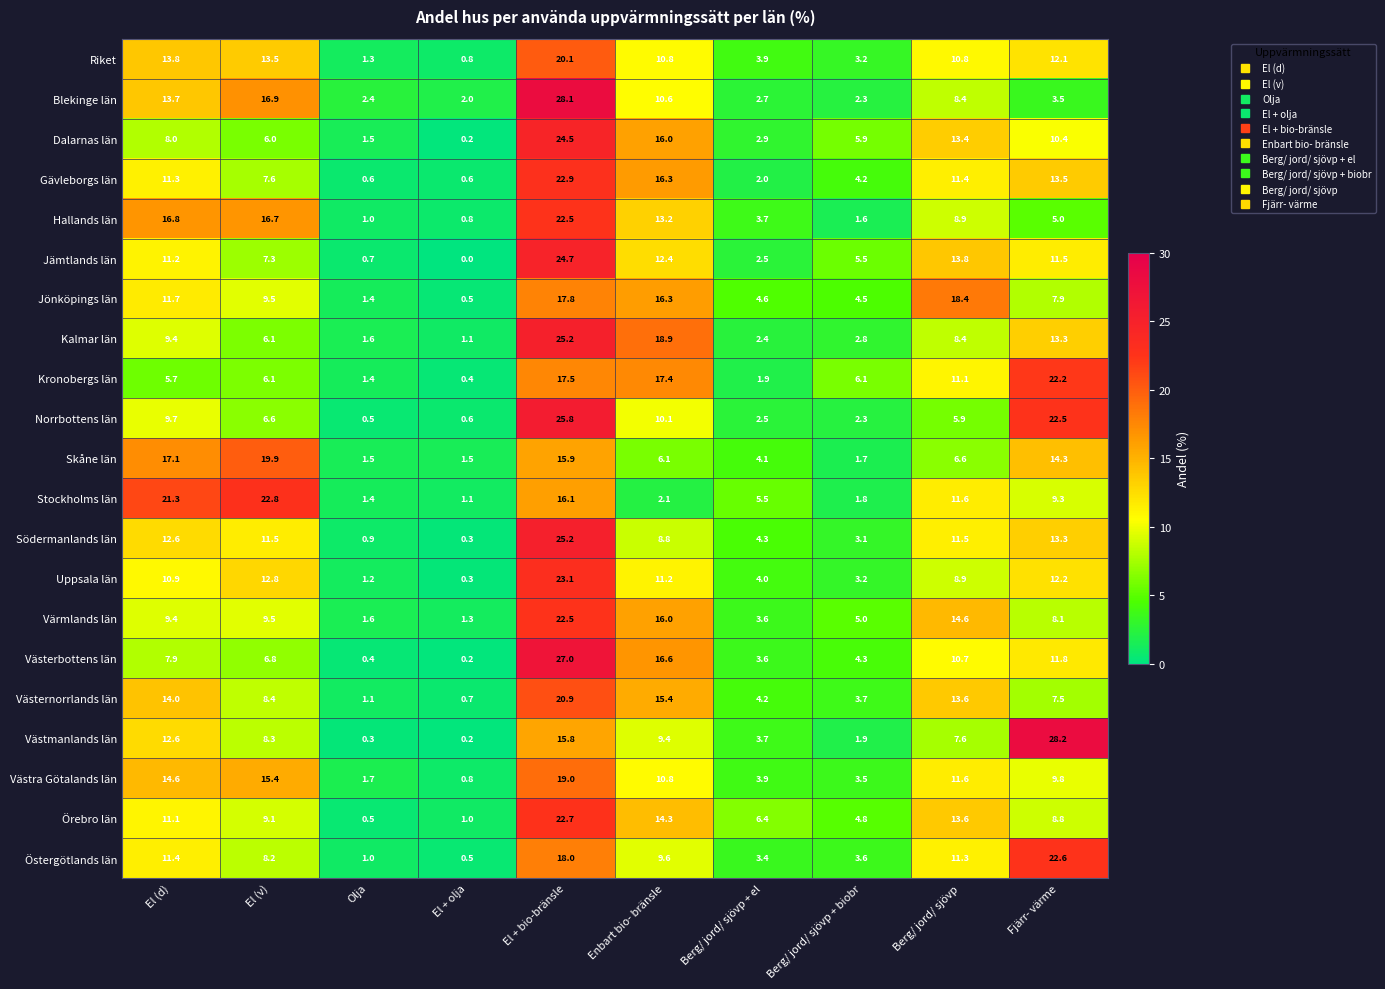

The value of Kronobergs län at El + bio-bränsle is 25.8. True or false?

False